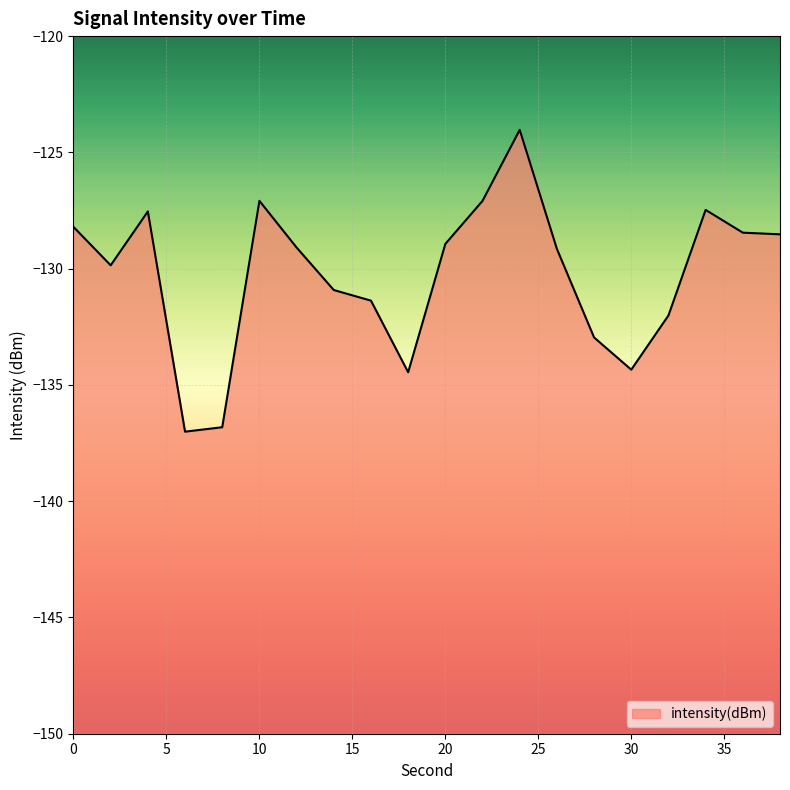

What is the change in value from 4 to 10?

+0.5